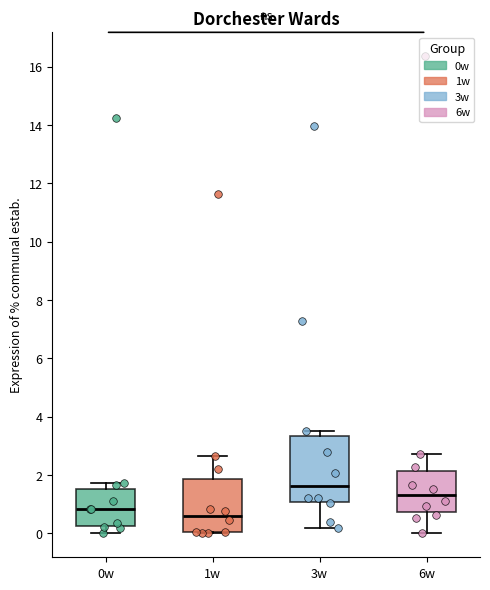

Which box has the highest median line?

3w